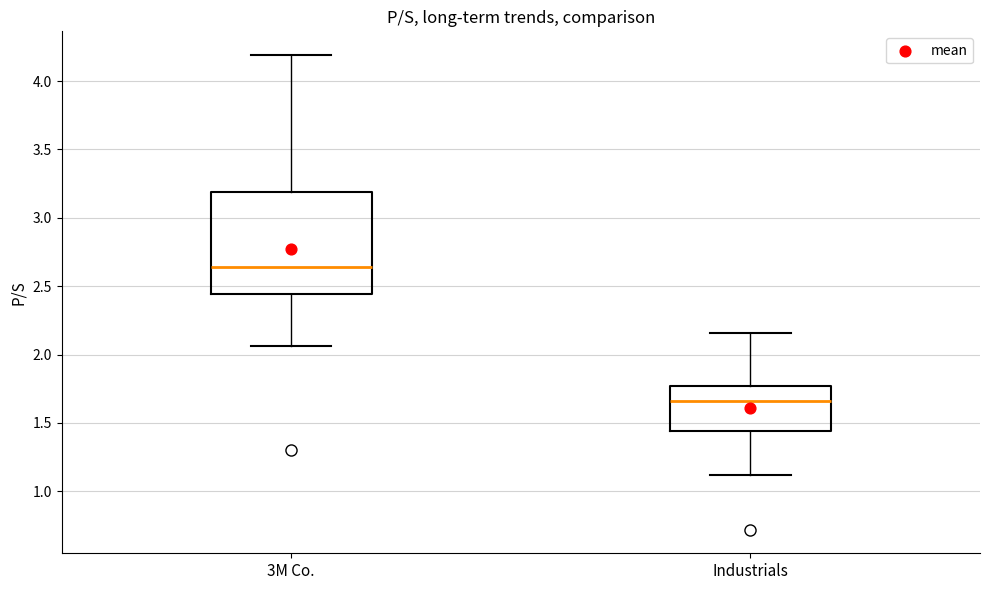

Reading left to right, transcribe this box plot: for each box, give where its median line is, the range the box spans, and where its two whiskers end, as read against the y-axis. The values are not printed on the chart, so give them approximately, as read against the axis.

3M Co.: median 2.65, box 2.45 to 3.20, whiskers 2.05 to 4.20
Industrials: median 1.65, box 1.45 to 1.75, whiskers 1.10 to 2.15